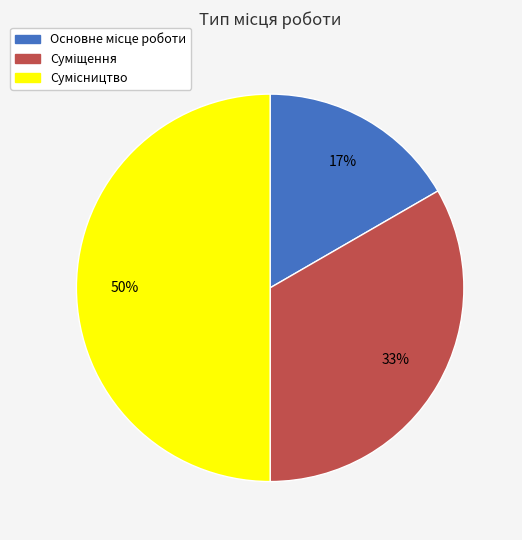

To the nearest percent, what is the difference between the largest and smallest slice percentages?

33%